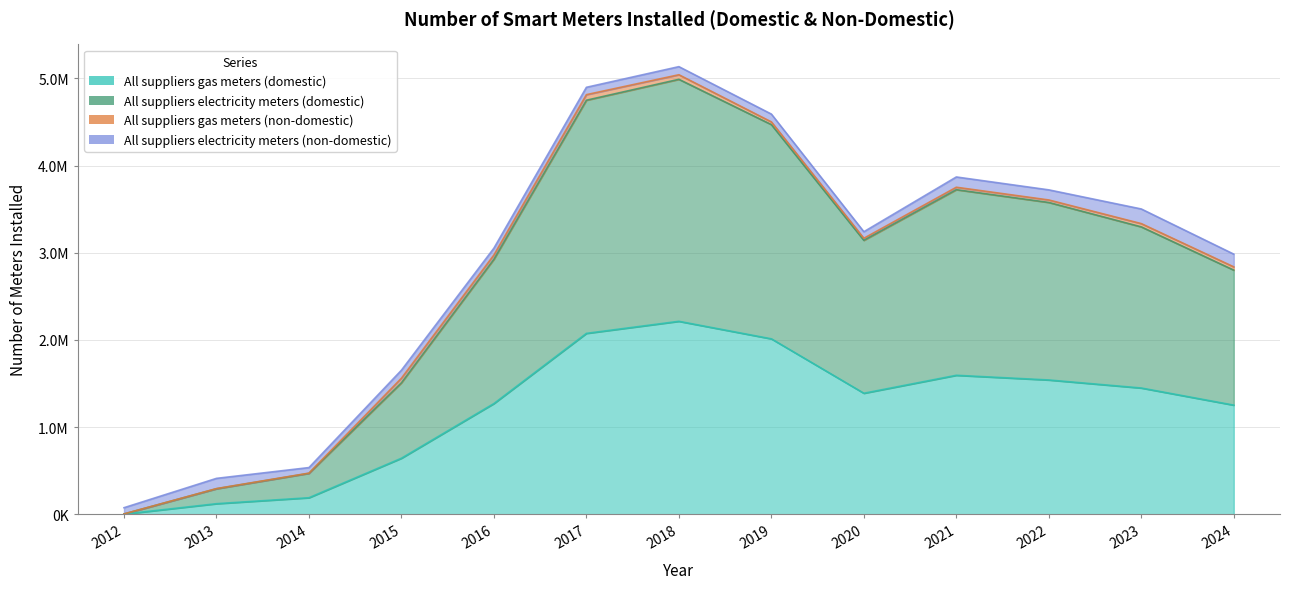

What is the average value of the All suppliers gas meters (domestic) series?

1211385